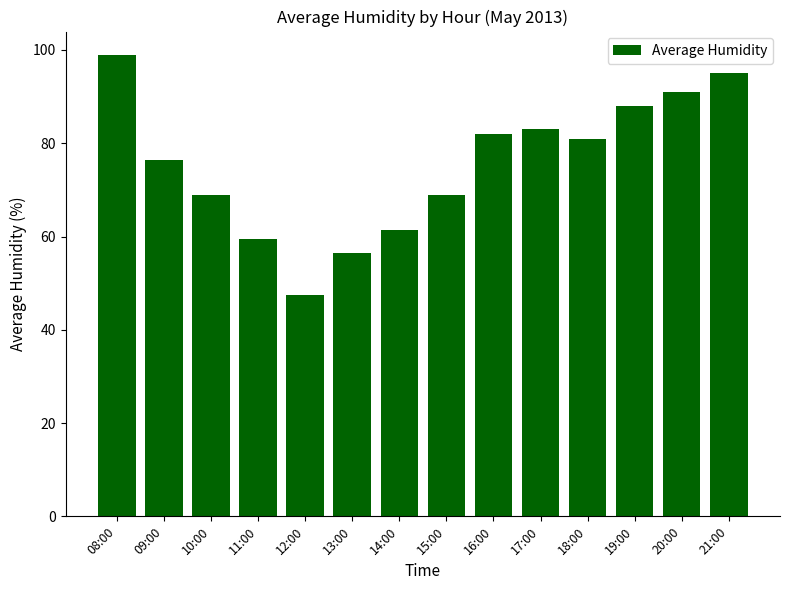

Reading right to left, what are all the values shown in this chart?

95.0	91.0	88.0	81.0	83.0	82.0	69.0	61.5	56.5	47.5	59.5	69.0	76.5	99.0